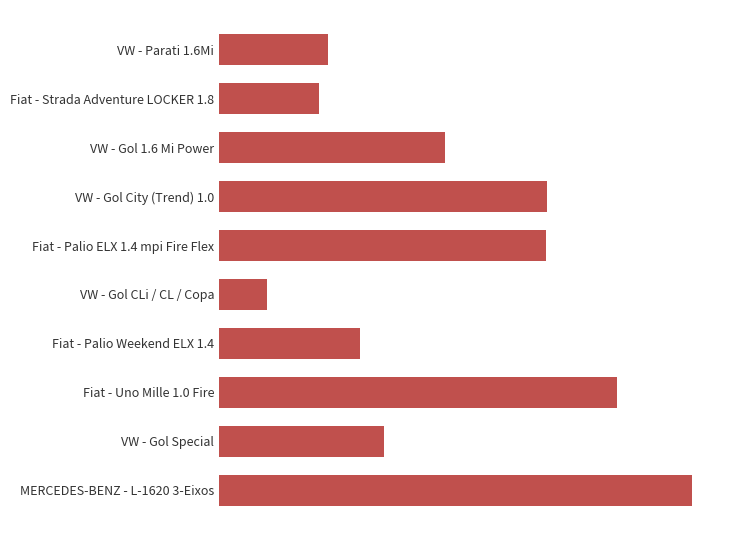

Are the bars horizontal?

Yes